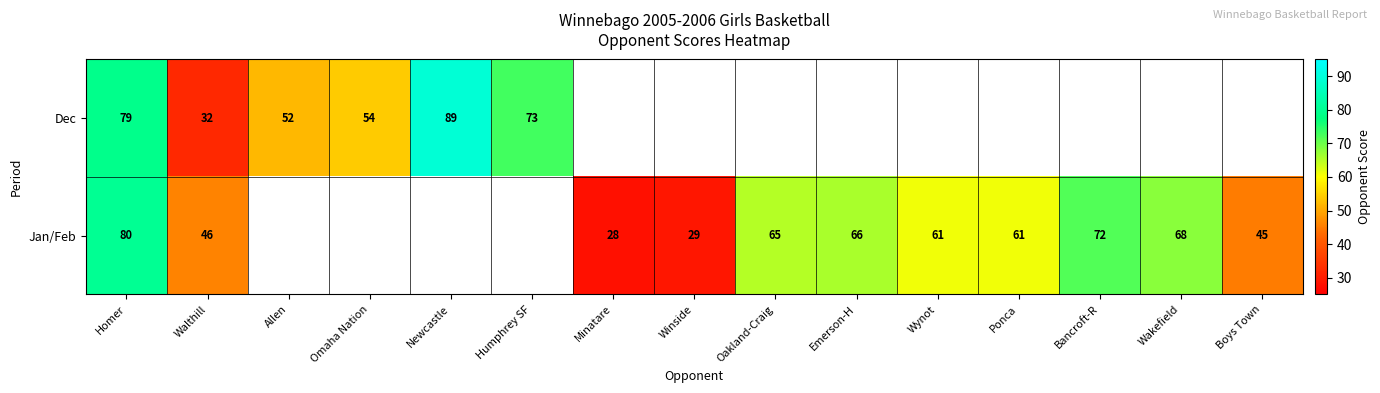

The value of Jan/Feb at Boys Town is 71.4. True or false?

False